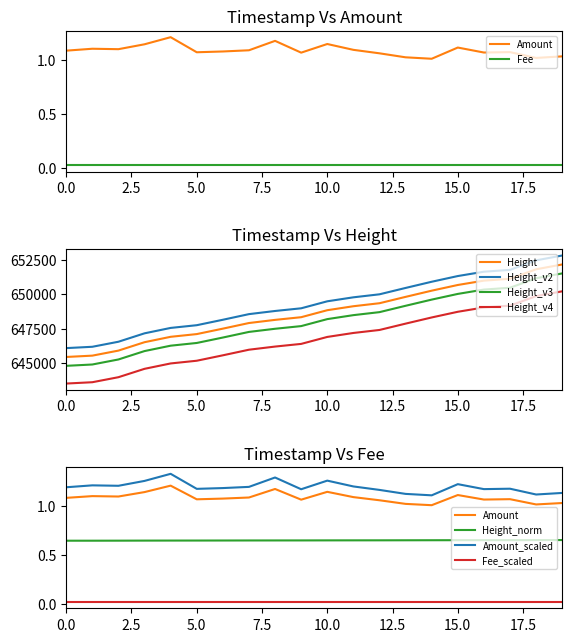

What is the highest value of the Height_v4 series?

650215.5